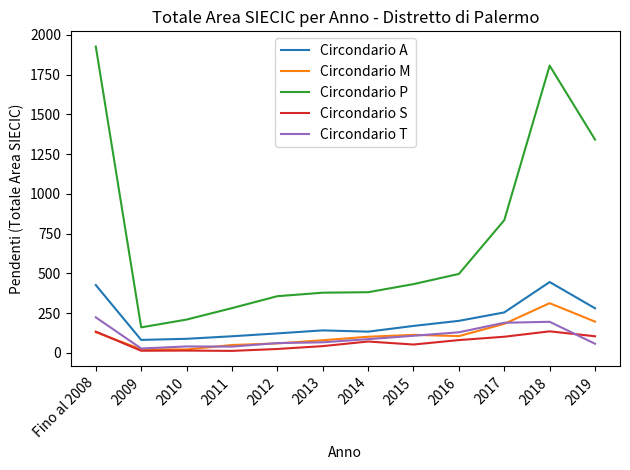

What is the smallest value displayed?

12